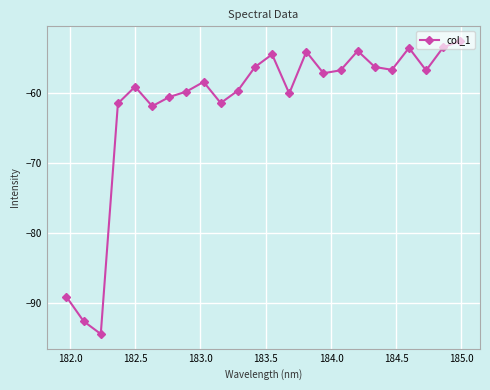

What is the difference between the maximum and minimum values?

41.9